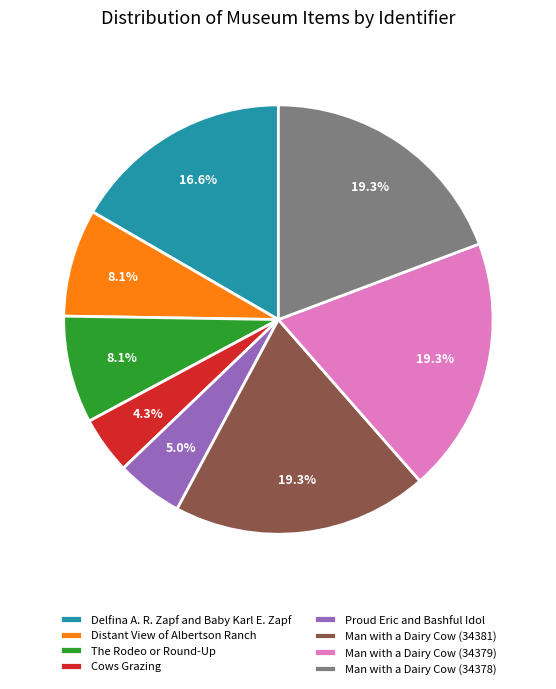

True or false: Man with a Dairy Cow (34379) accounts for 19% of the total.

True